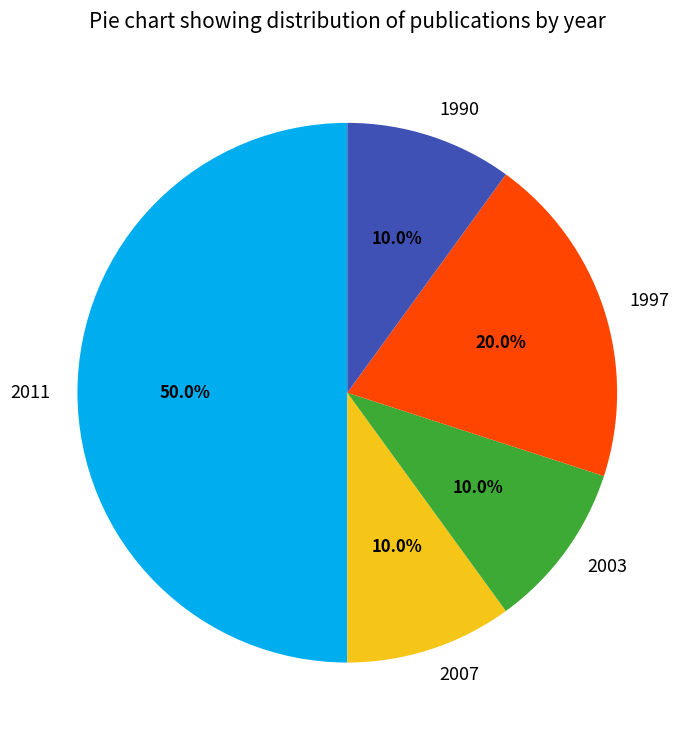

Count the number of slices in the pie.

5